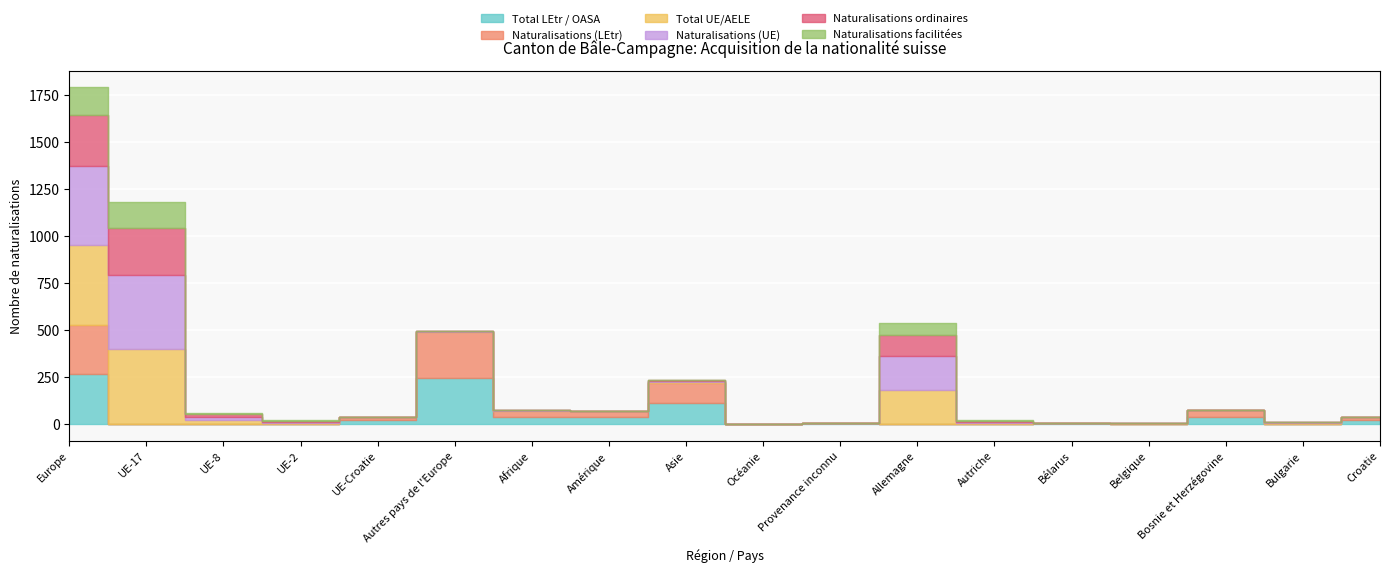

Does the chart display data point markers on the line(s)?

No